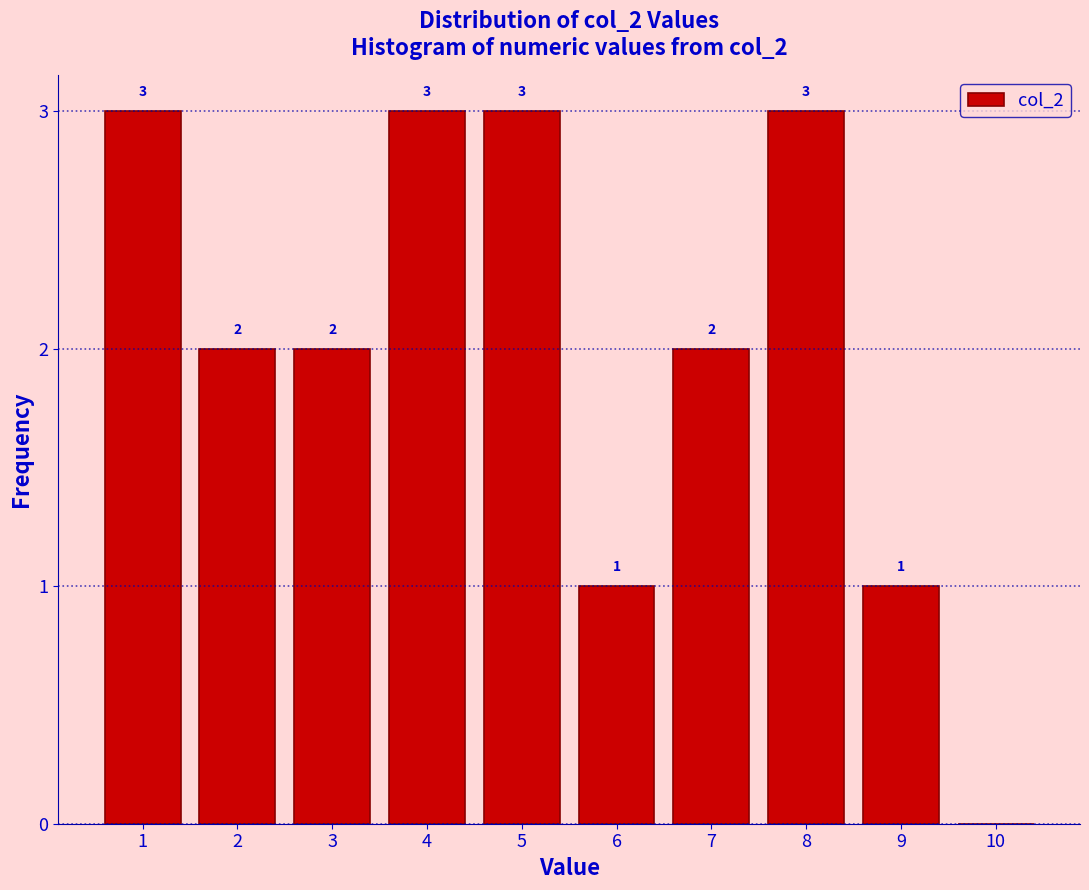

Reading left to right, list all the values displayed in this chart.

1=3	2=2	3=2	4=3	5=3	6=1	7=2	8=3	9=1	10=0